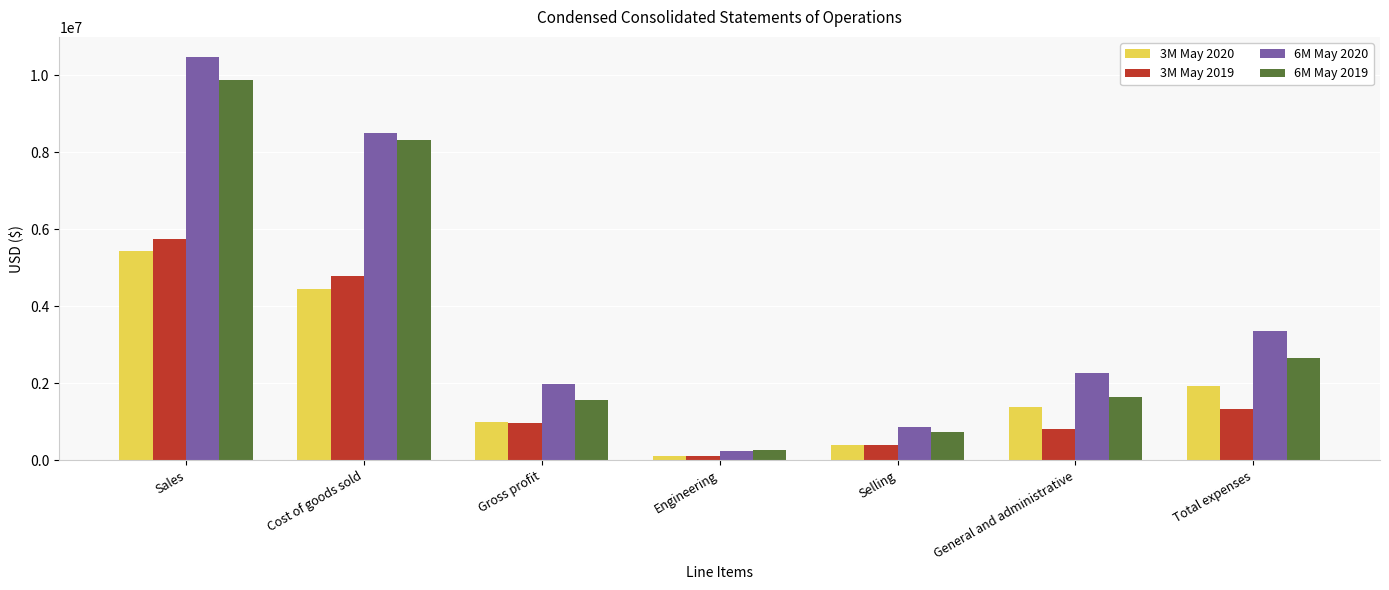

Reading right to left, list all the values displayed in this chart.

3M May 2020: Total expenses=1919332	General and administrative=1395515	Selling=401224	Engineering=122593	Gross profit=994716	Cost of goods sold=4451016	Sales=5445732
3M May 2019: Total expenses=1328508	General and administrative=814465	Selling=397270	Engineering=116773	Gross profit=958995	Cost of goods sold=4788261	Sales=5747256
6M May 2020: Total expenses=3366190	General and administrative=2276837	Selling=856908	Engineering=232445	Gross profit=1971877	Cost of goods sold=8499779	Sales=10471656
6M May 2019: Total expenses=2655974	General and administrative=1651371	Selling=740617	Engineering=263986	Gross profit=1563838	Cost of goods sold=8307644	Sales=9871482